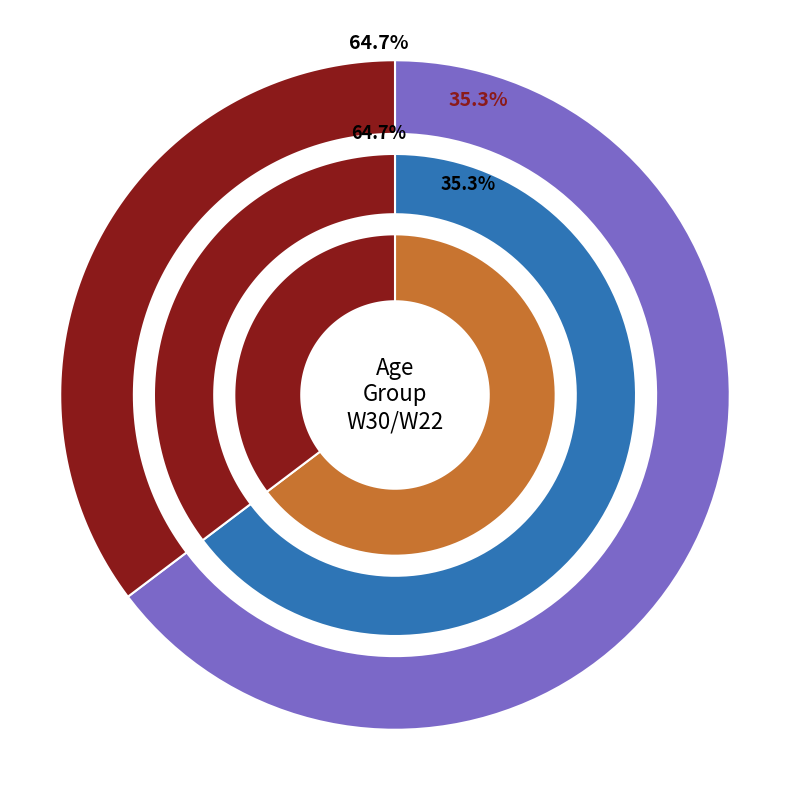

Which category has the biggest portion of the pie?

W30